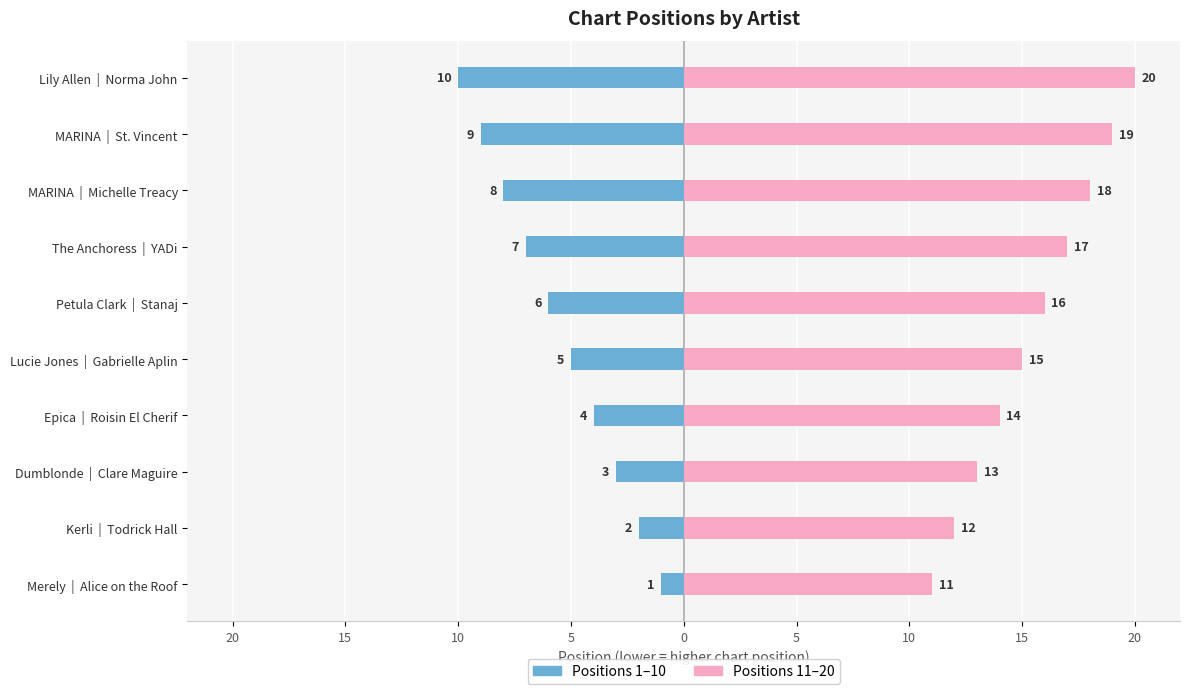

What is the spread (max minus min) of values at Dumblonde | Clare Maguire?

16